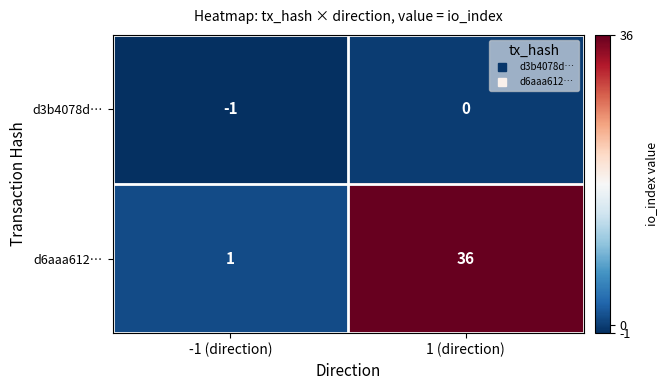

How many distinct data groups are displayed?

2